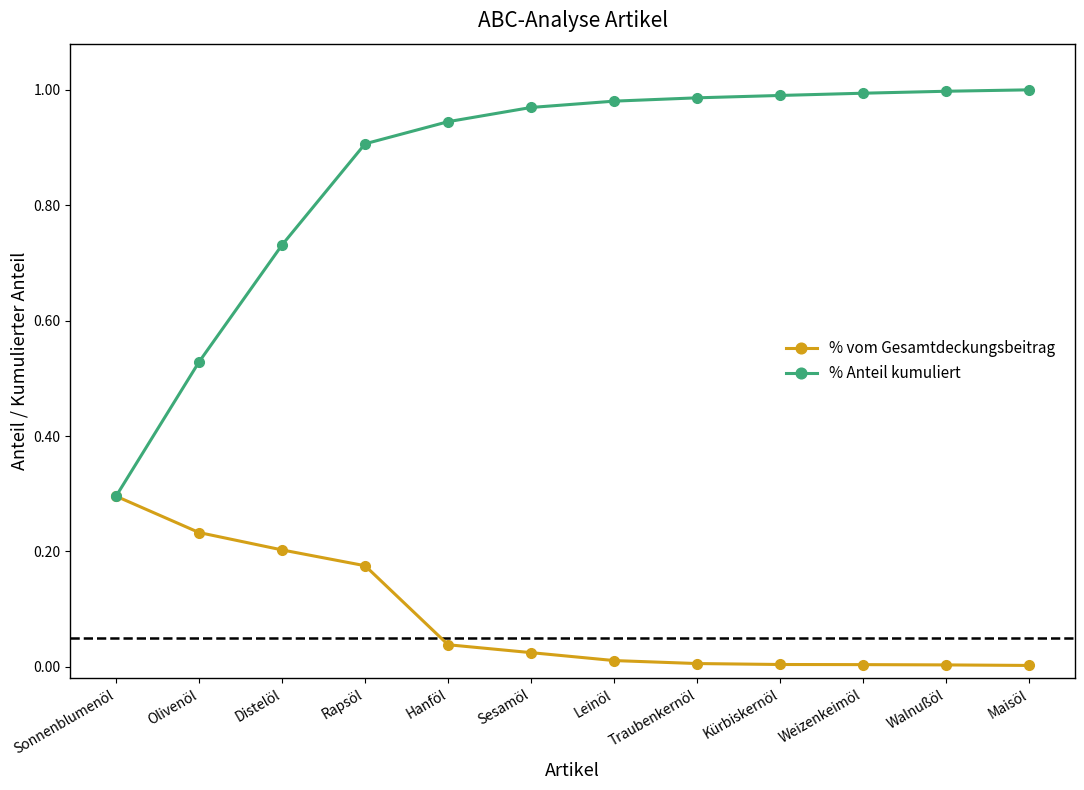

The value of % vom Gesamtdeckungsbeitrag at Distelöl is 0.2. True or false?

True